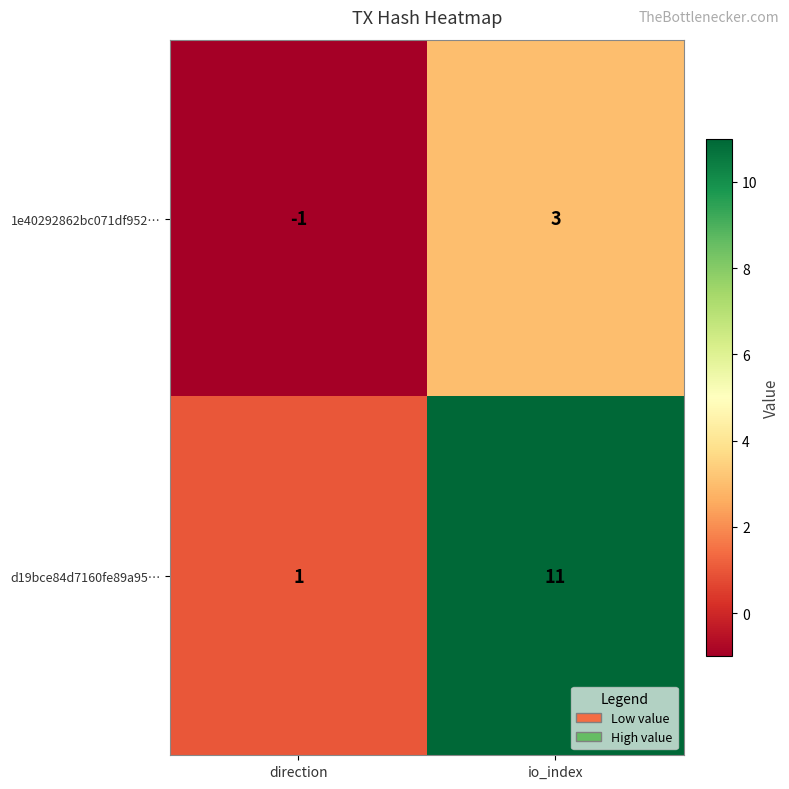

Where is 1e40292862bc071df952… nearest to the value 1?

direction